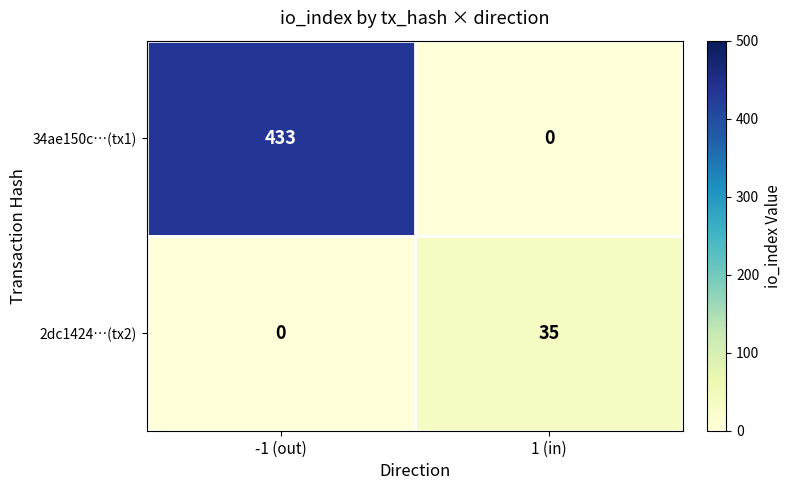

At 1 (in), list the series in order from smallest to largest.

34ae150c…(tx1), 2dc1424…(tx2)